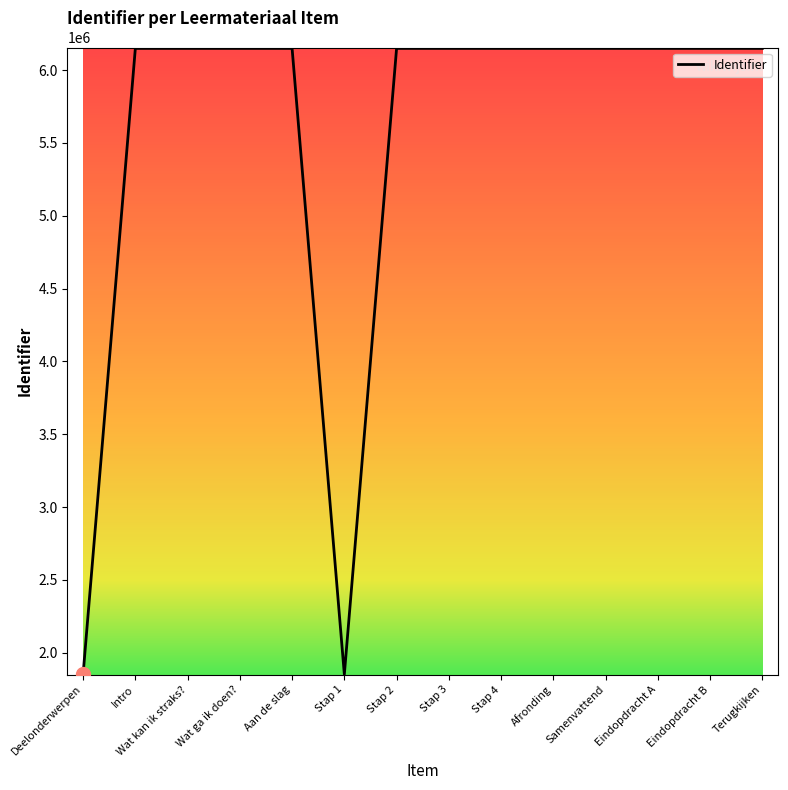

The chart shows a value of 1851033 at Deelonderwerpen. True or false?

True